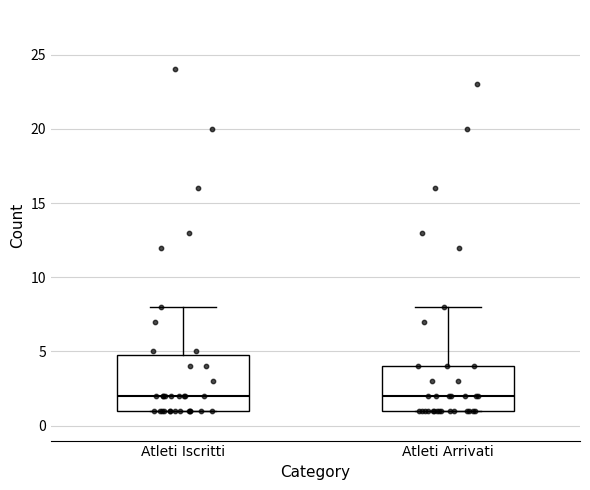

Comparing the boxes themselves (not the whiskers), which one is the tallest?

Atleti Iscritti